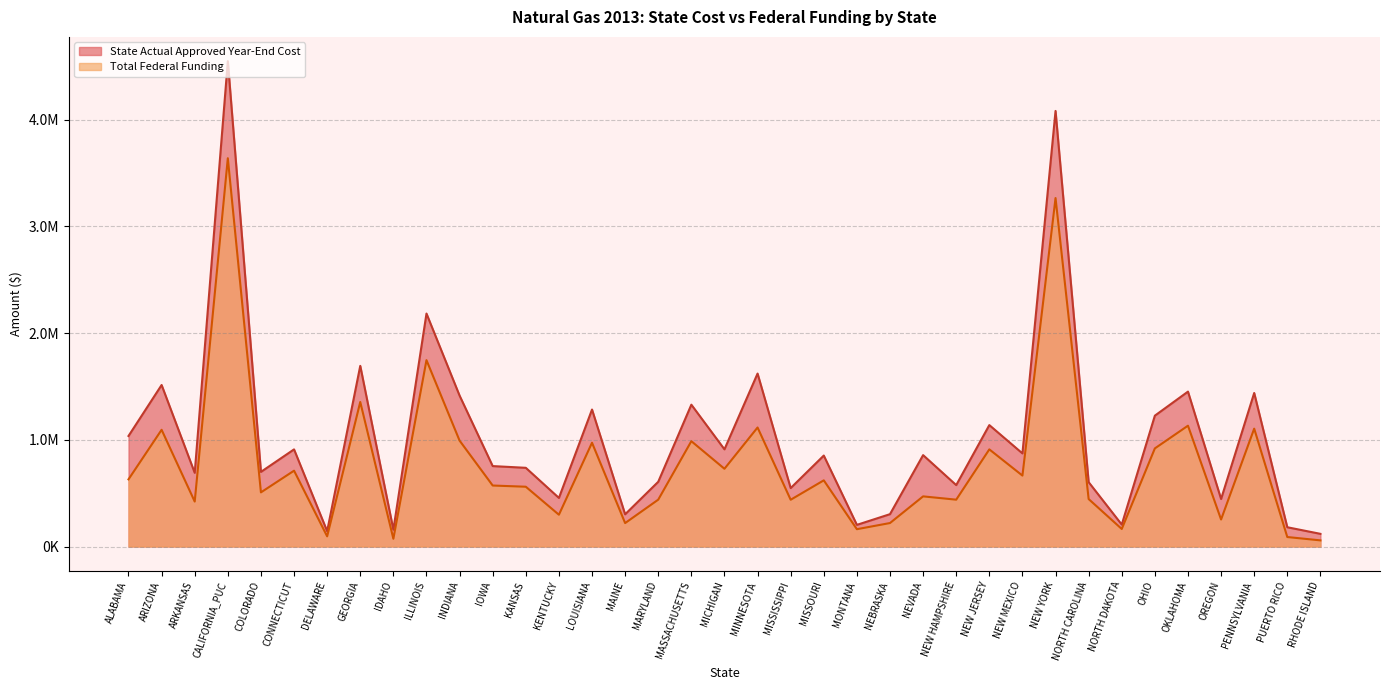

What is the label of the 31st point from the right?

DELAWARE